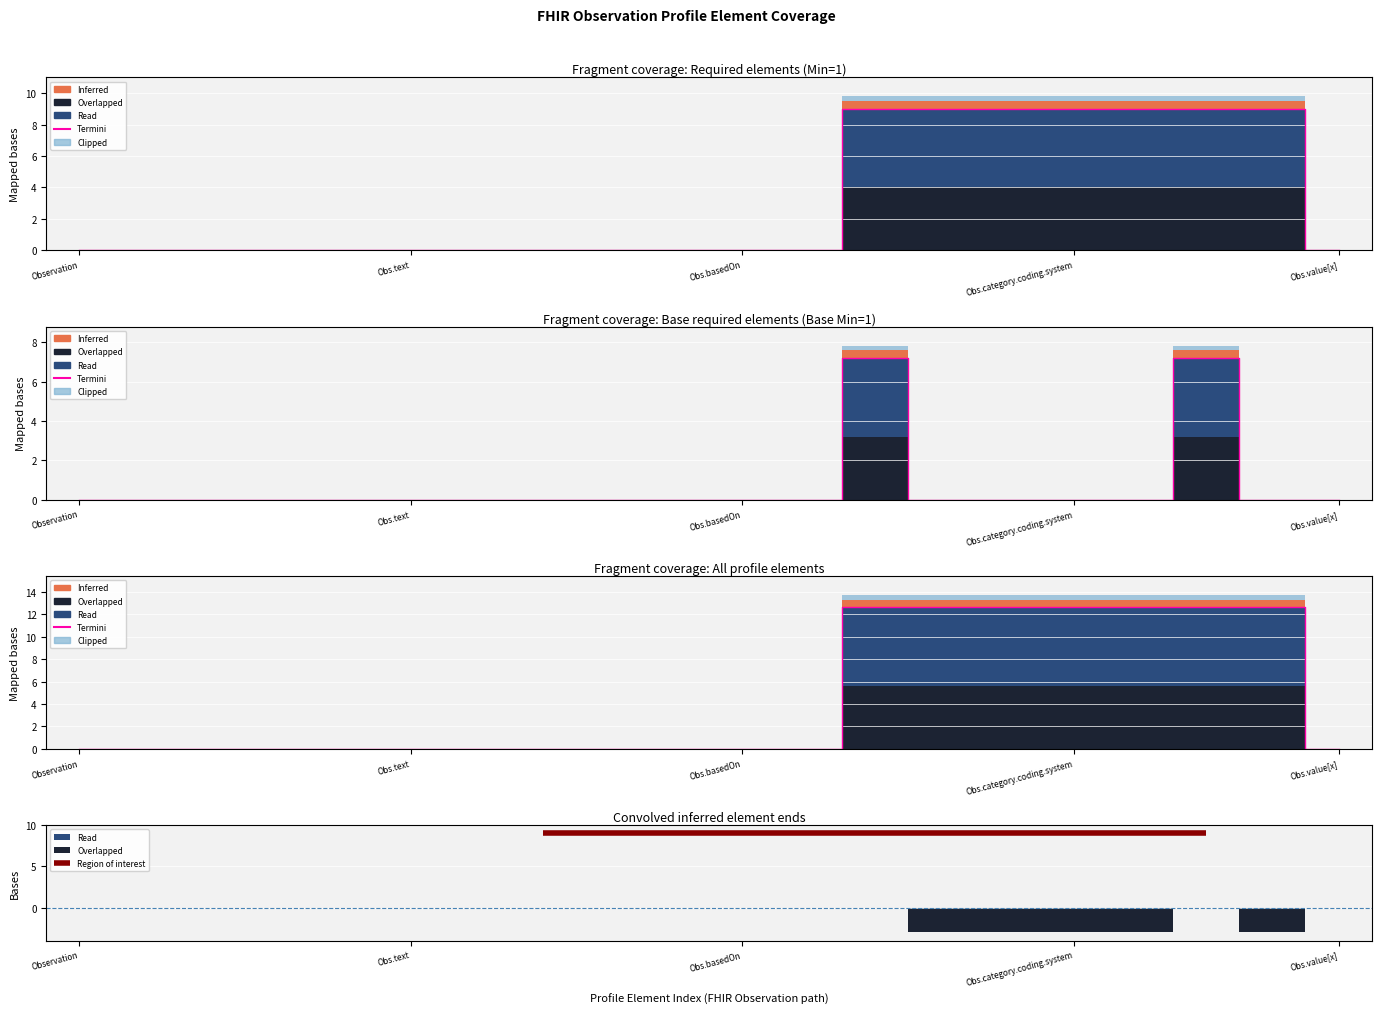

Which category has the lowest value across all series?

Observation